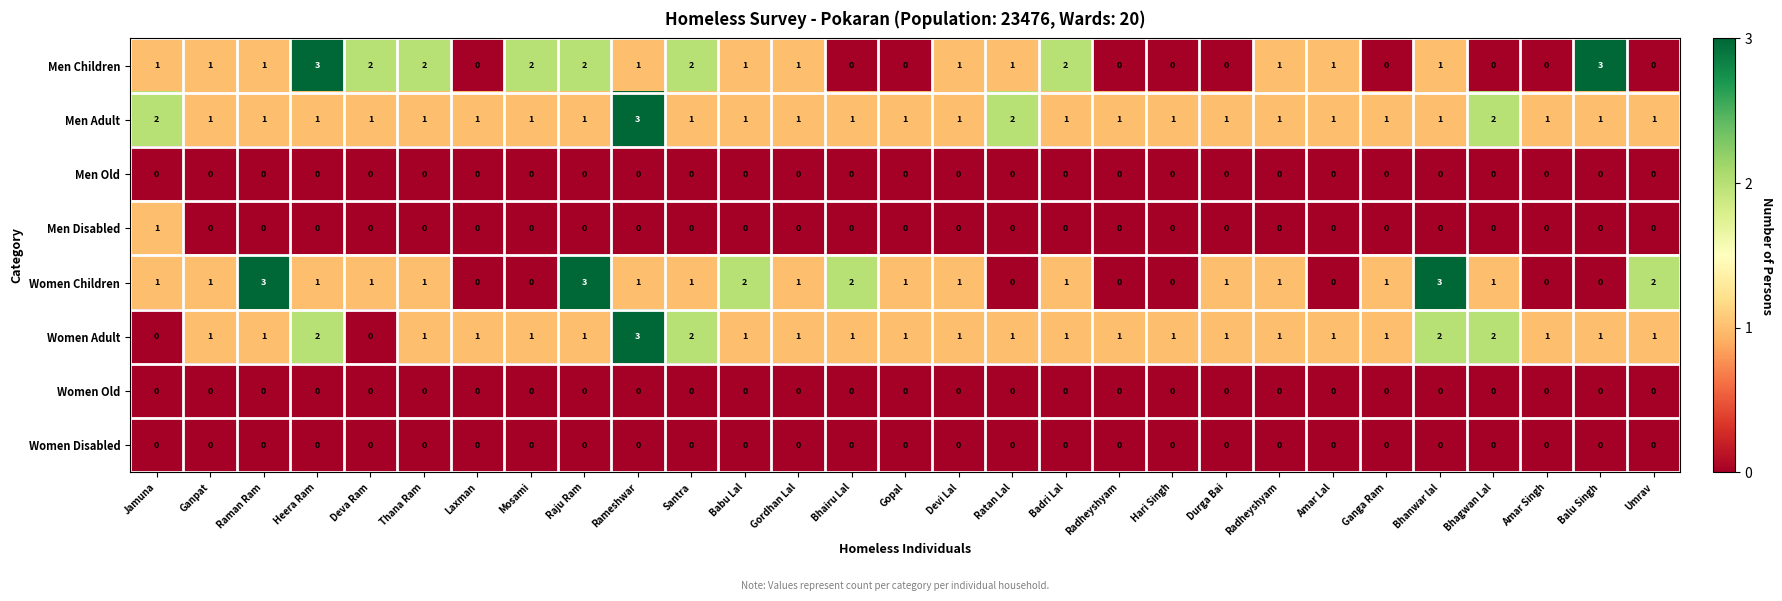

Count the number of categories in the chart.

29